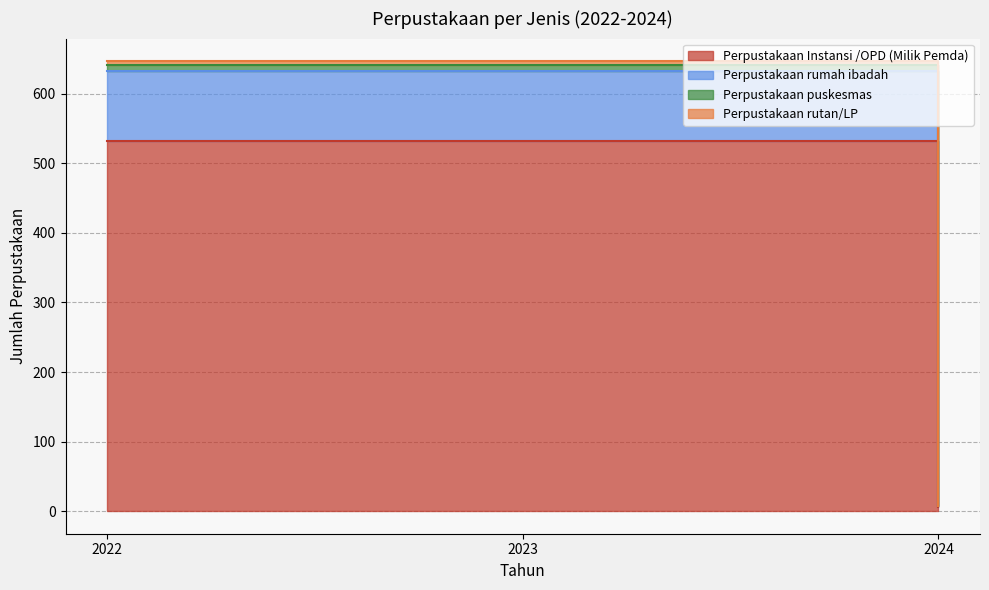

Between 2023 and 2024, which series saw the biggest shift?

Perpustakaan Instansi /OPD (Milik Pemda)